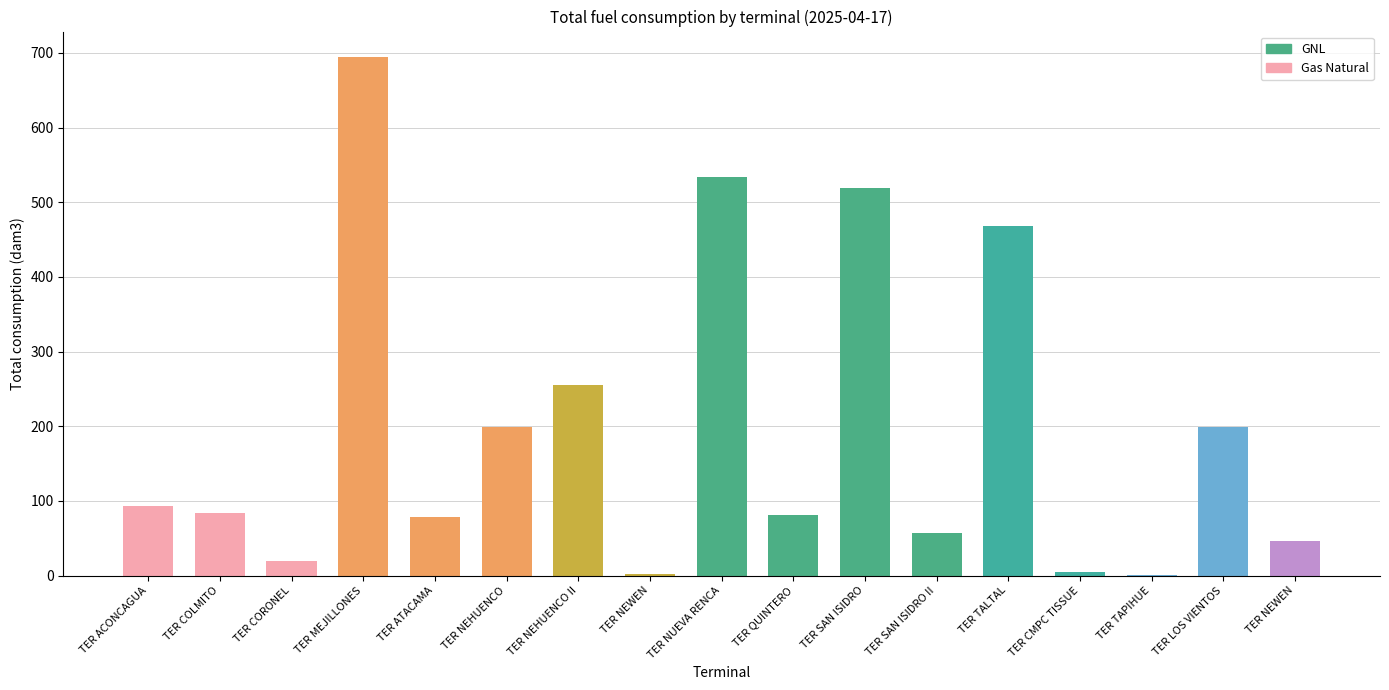

Where is the data nearest to the value 347?

TER NEHUENCO II